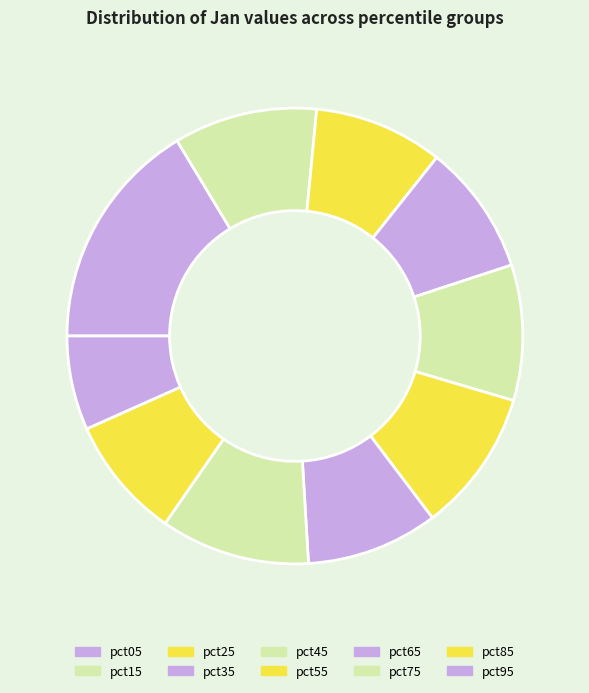

To the nearest percent, what percentage of the pie is pct55?

10%